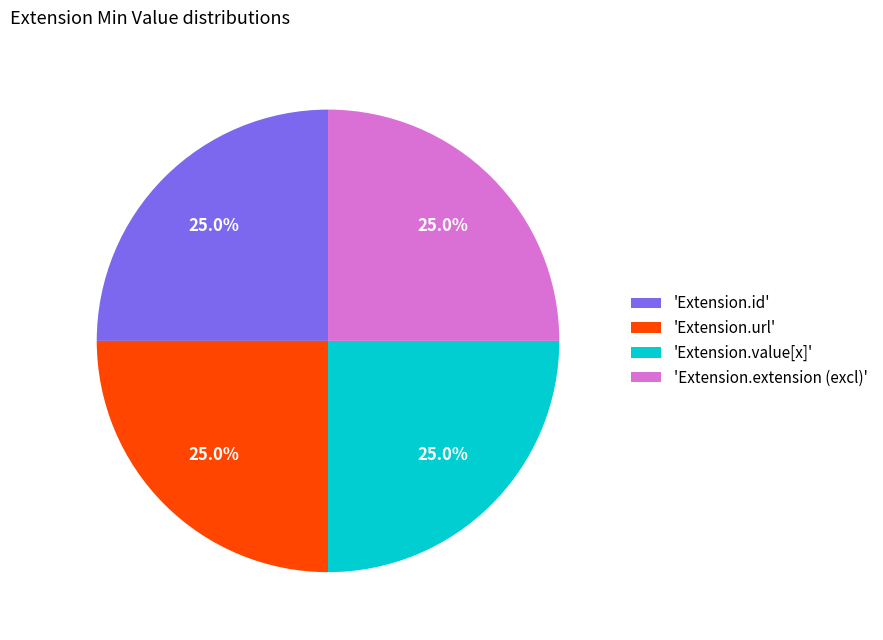

Does 'Extension.extension (excl)' represent more than half of the total?

No